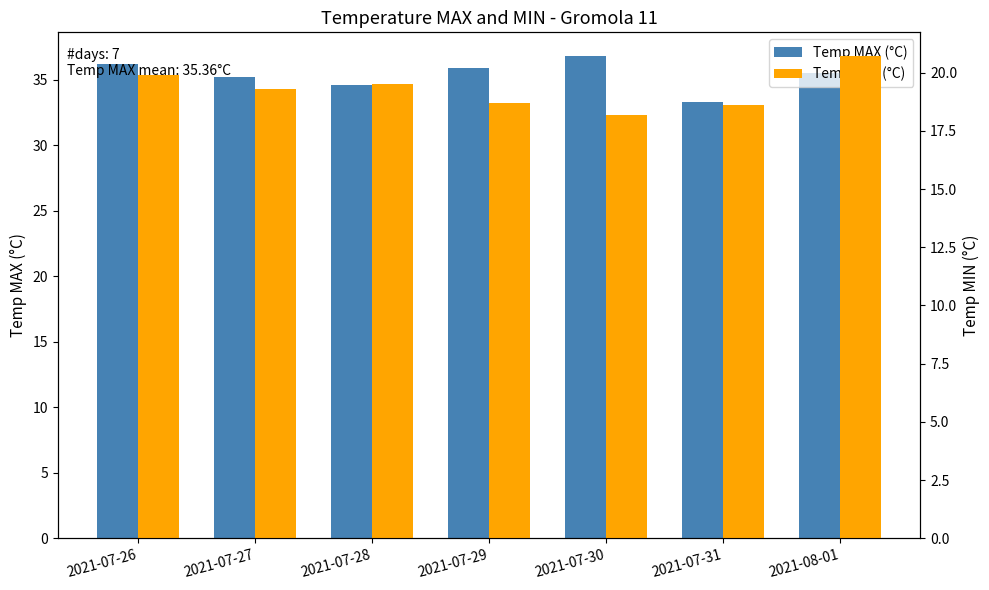

What is the label of the 5th bar from the left?

2021-07-30